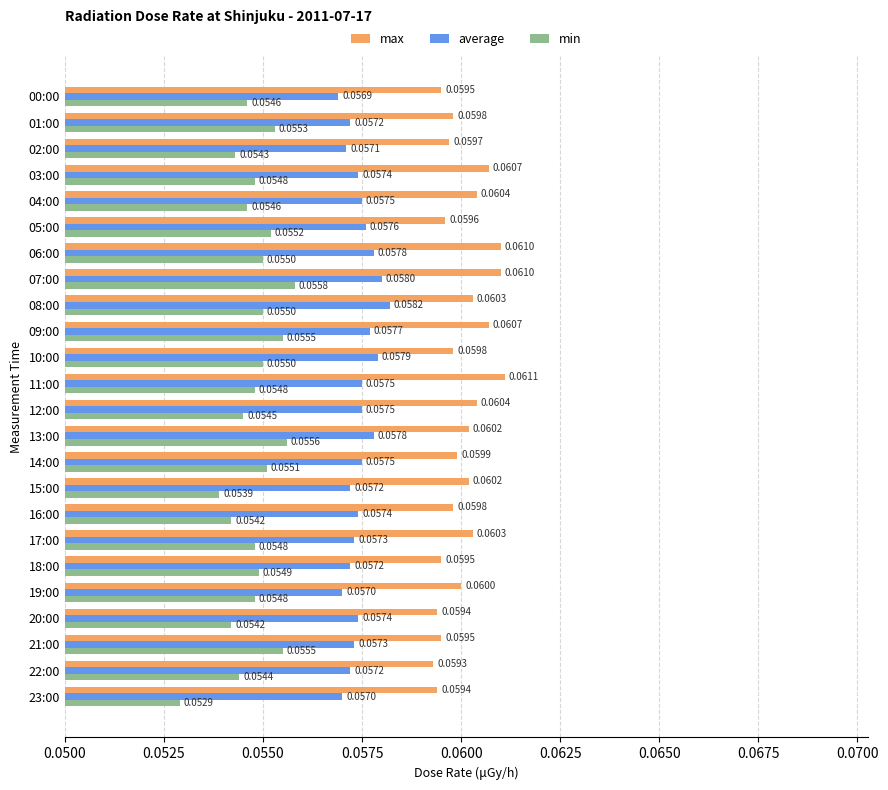

How many average values are between 0 and 1?

24